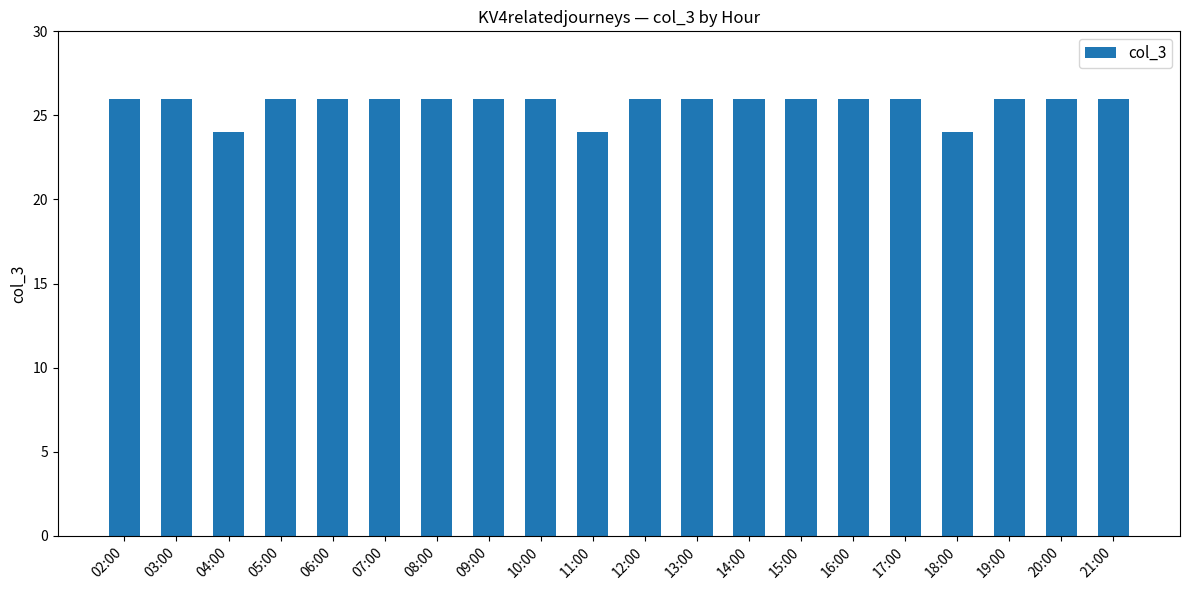

The value at 10:00 is 46. True or false?

False